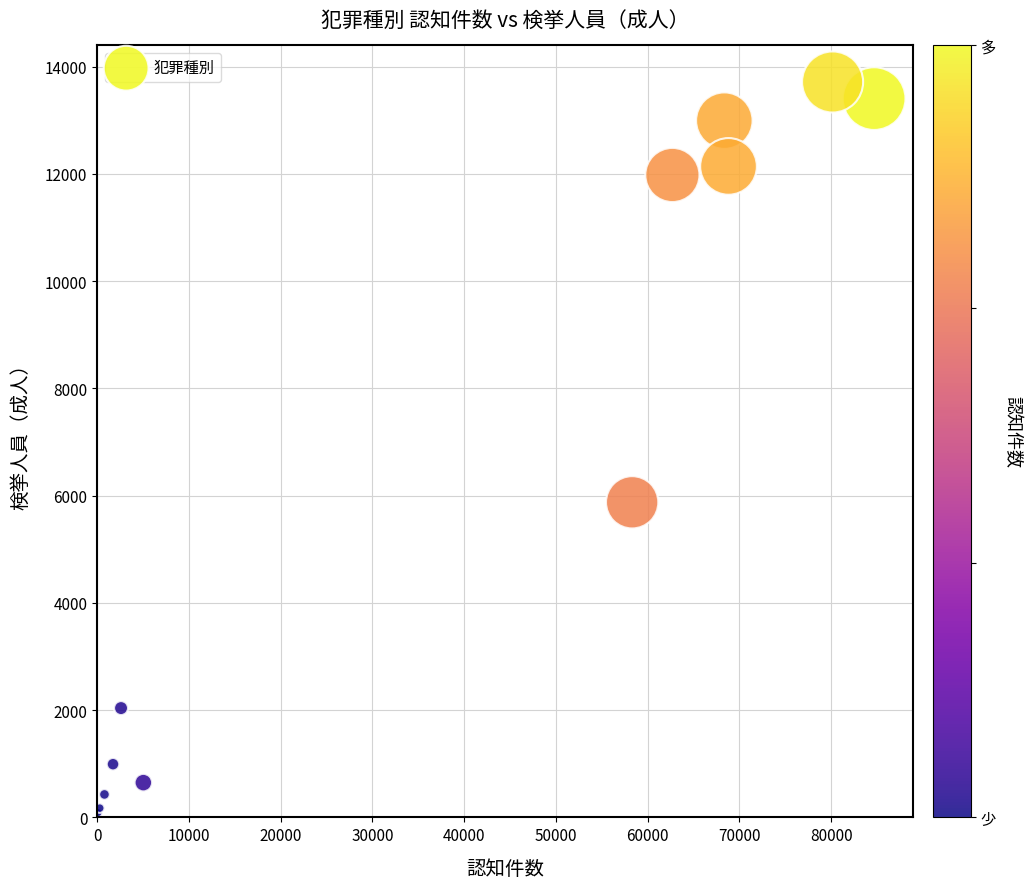

What Y value in the scatter plot is closest to 6900?

5875